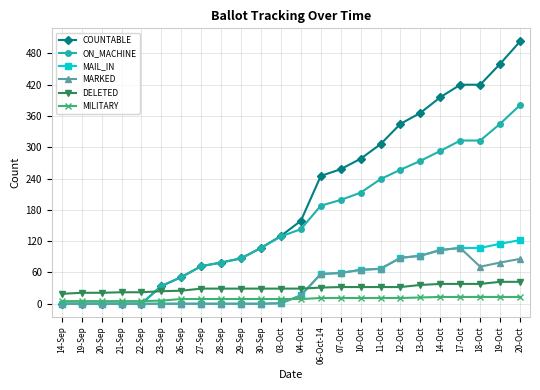

How many categories are shown in the chart?

24